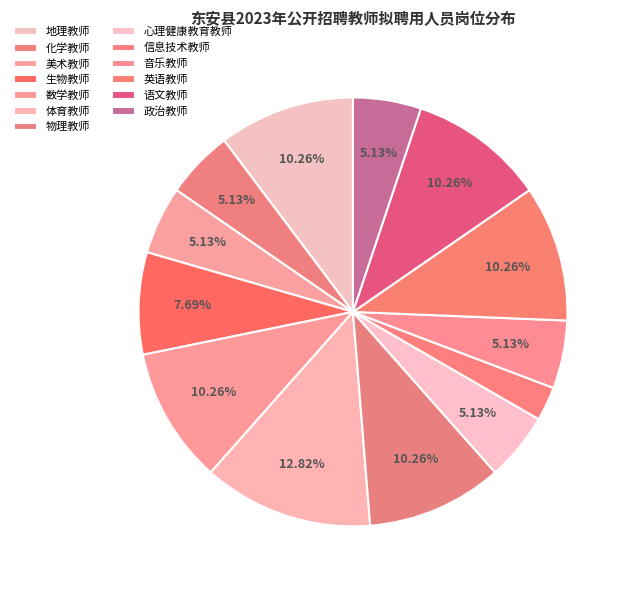

What percentage is NOT represented by 音乐教师?

94.9%